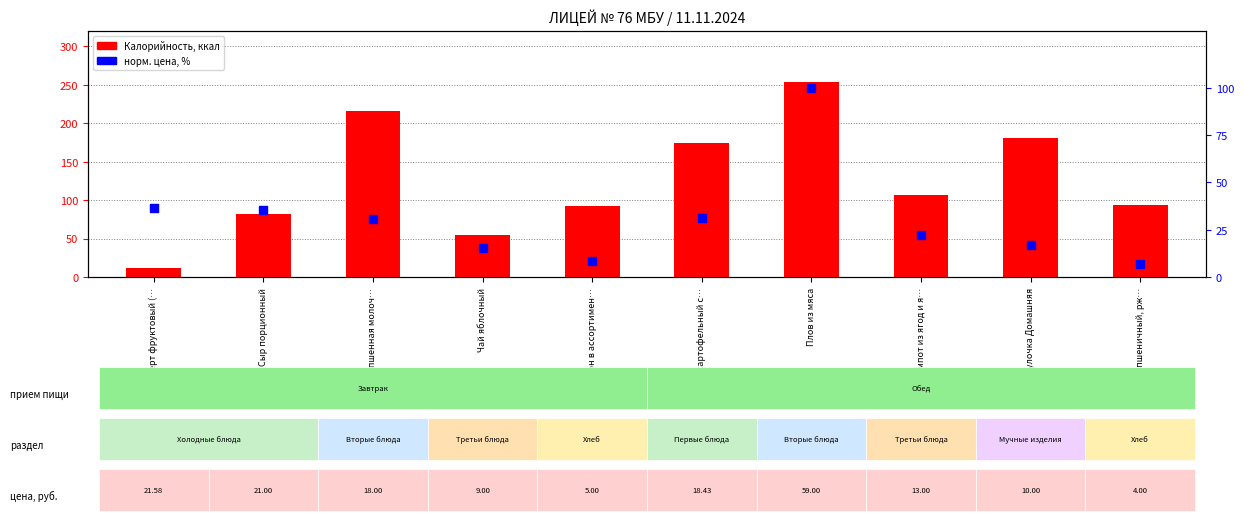

Which series reaches the minimum Y coordinate?

норм. цена (%)